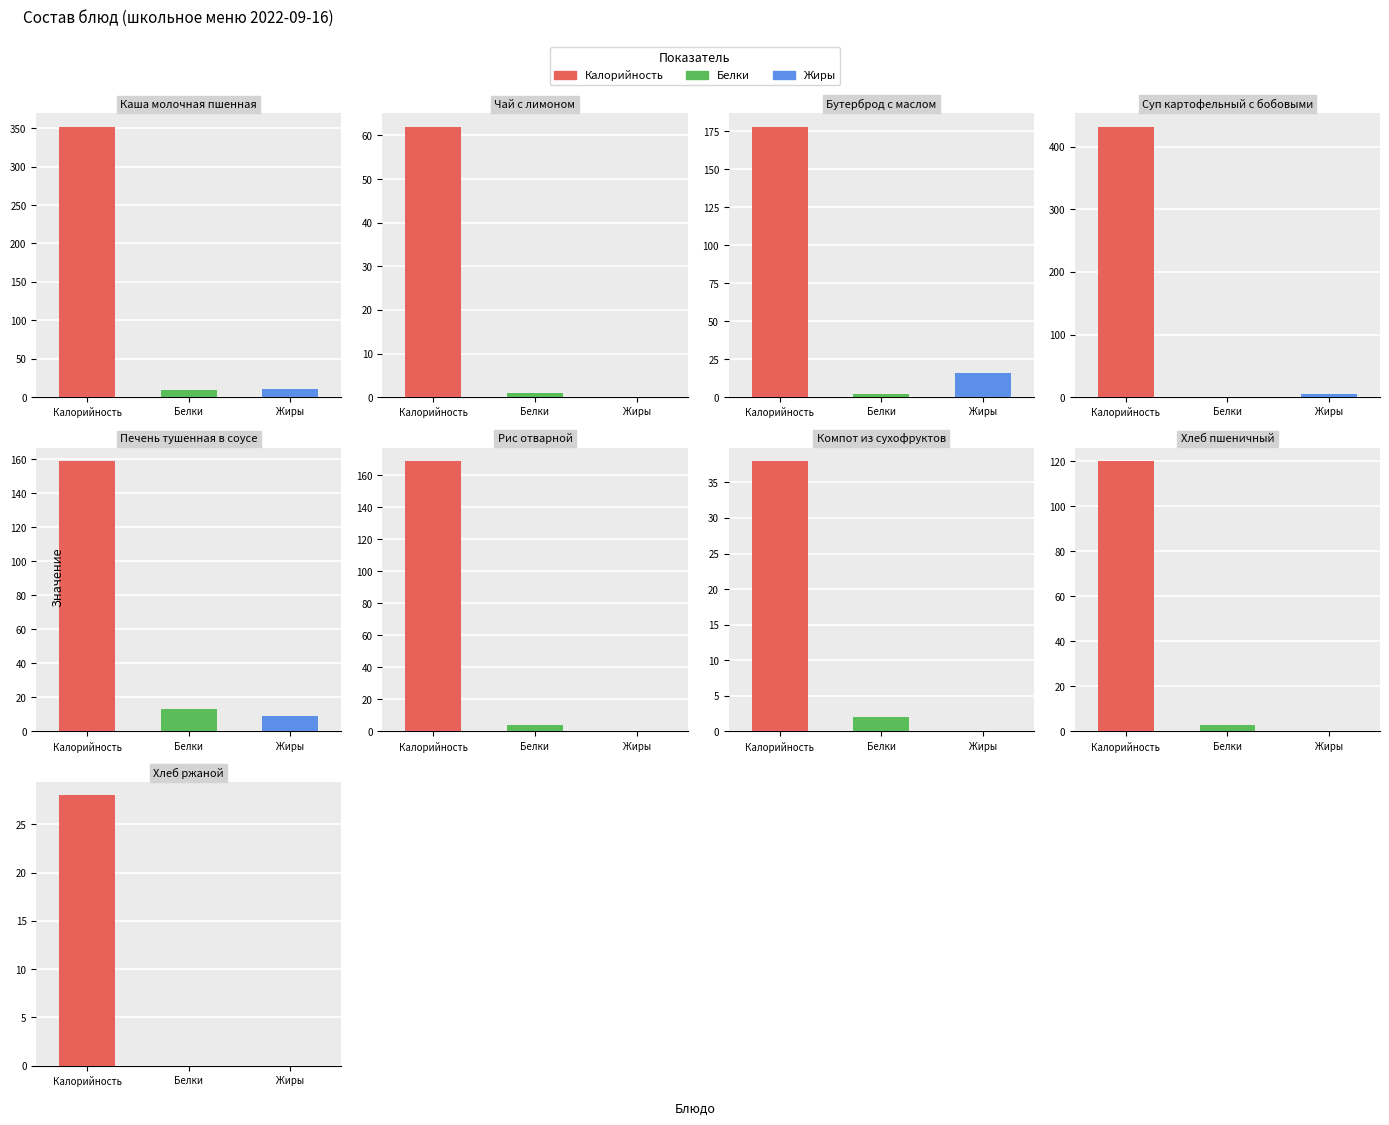

At which category is the sum across all series the highest?

Суп картофельный с бобовыми